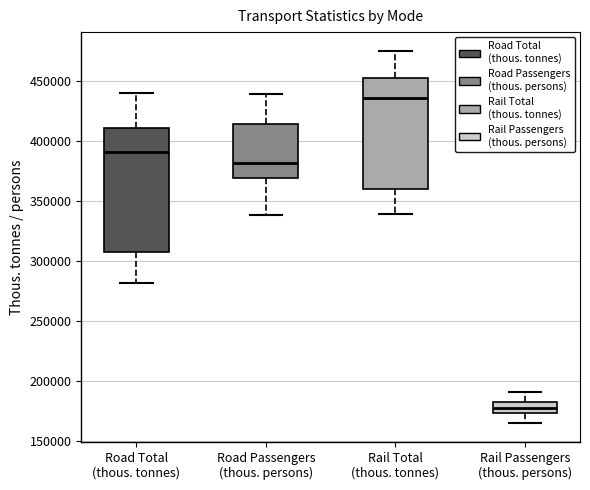

Reading left to right, read every box against the y-axis: the position of its median line, the range the box covers, and the ends of its whiskers. The values are not printed on the chart, so give them approximately, as read against the axis.

Road Total (thous. tonnes): median 390000, box 305000 to 410000, whiskers 280000 to 440000
Road Passengers (thous. persons): median 380000, box 370000 to 415000, whiskers 340000 to 440000
Rail Total (thous. tonnes): median 435000, box 360000 to 450000, whiskers 340000 to 475000
Rail Passengers (thous. persons): median 175000 (inside the box), box 175000 to 185000, whiskers 165000 to 190000